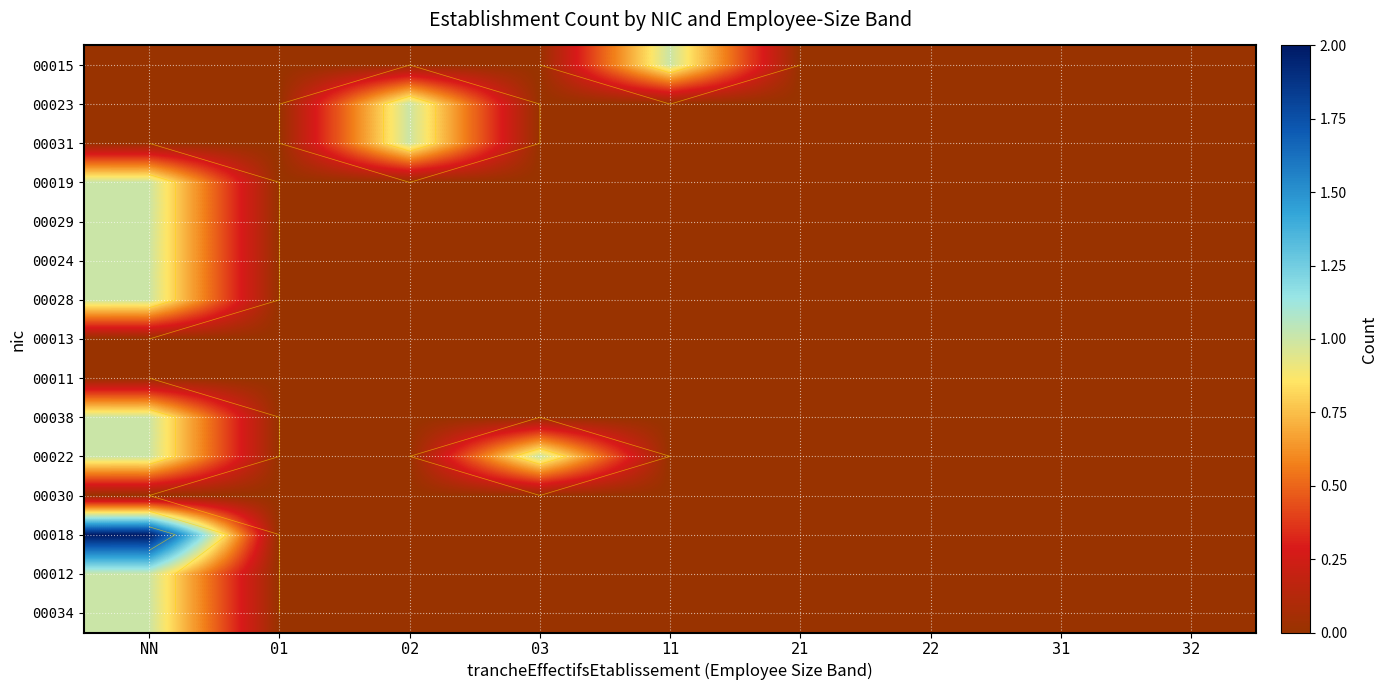

Count the 00024 values in the range 0 to 1.

9